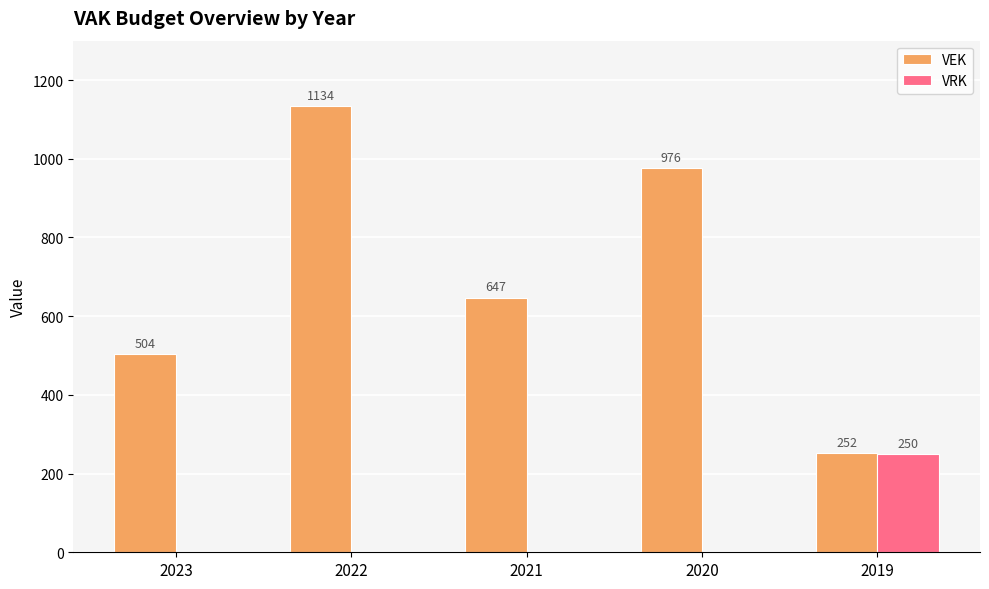

How many categories are shown in the chart?

5